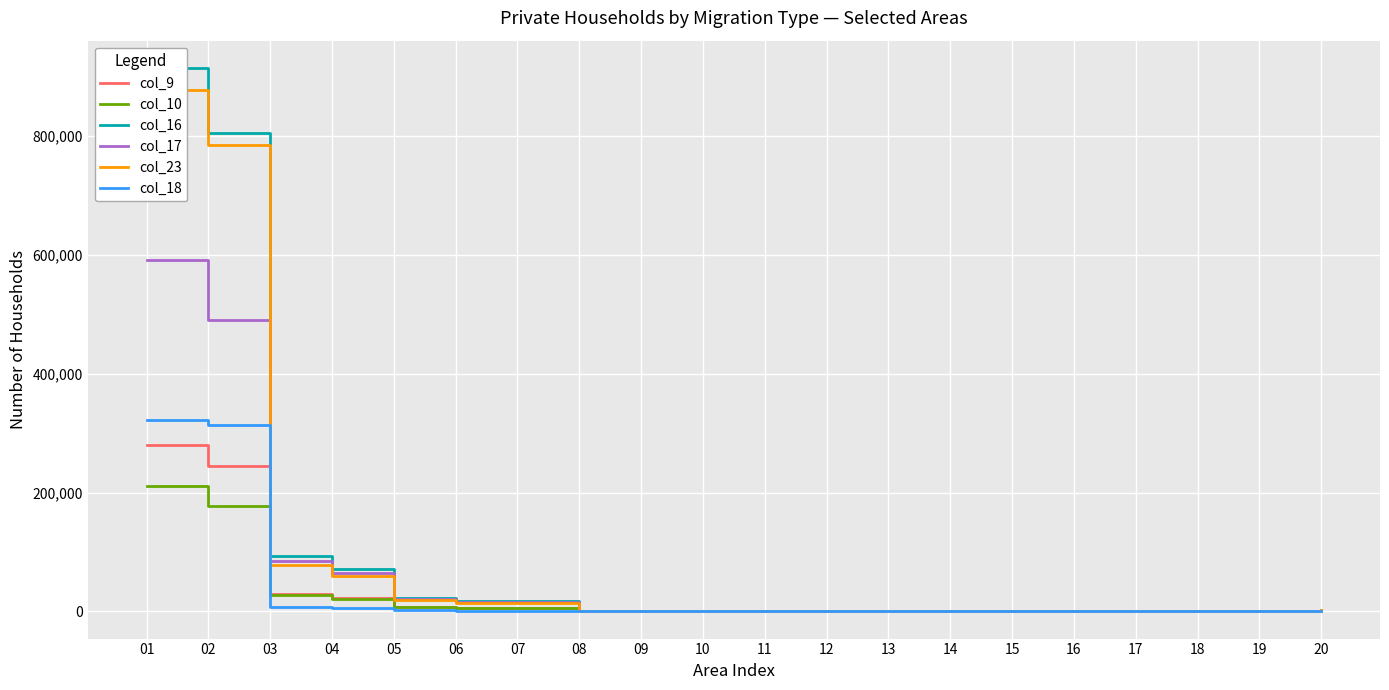

How many values in the col_17 series exceed 637?

9